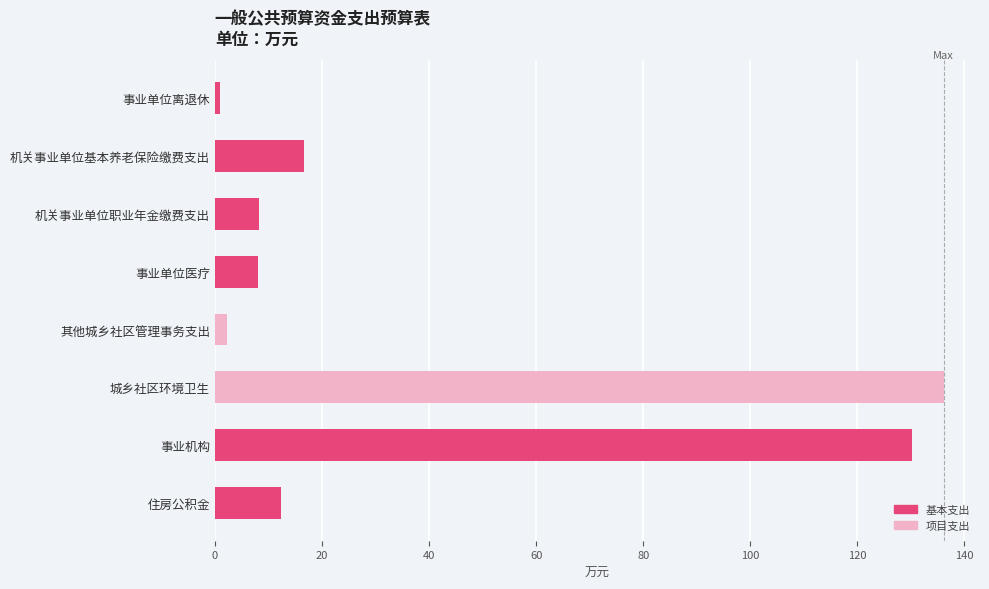

At which category is the sum across all series the highest?

城乡社区环境卫生